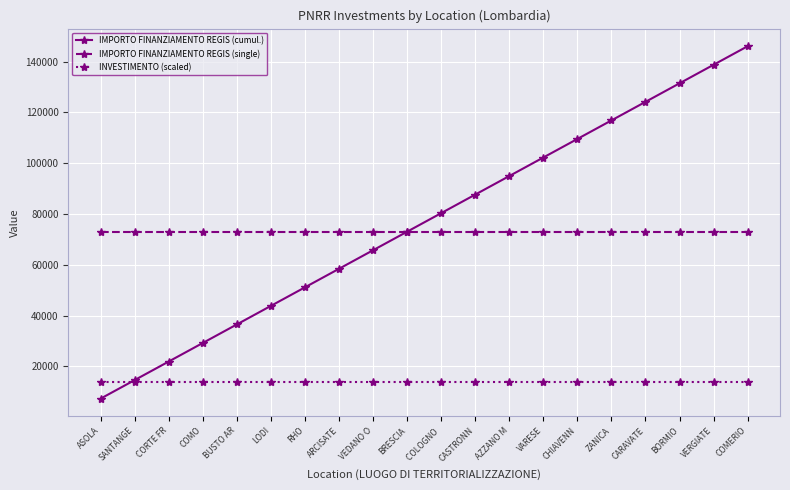

Which series ends up on top after the final intersection of IMPORTO FINANZIAMENTO REGIS (cumul.) and INVESTIMENTO (scaled)?

IMPORTO FINANZIAMENTO REGIS (cumul.)